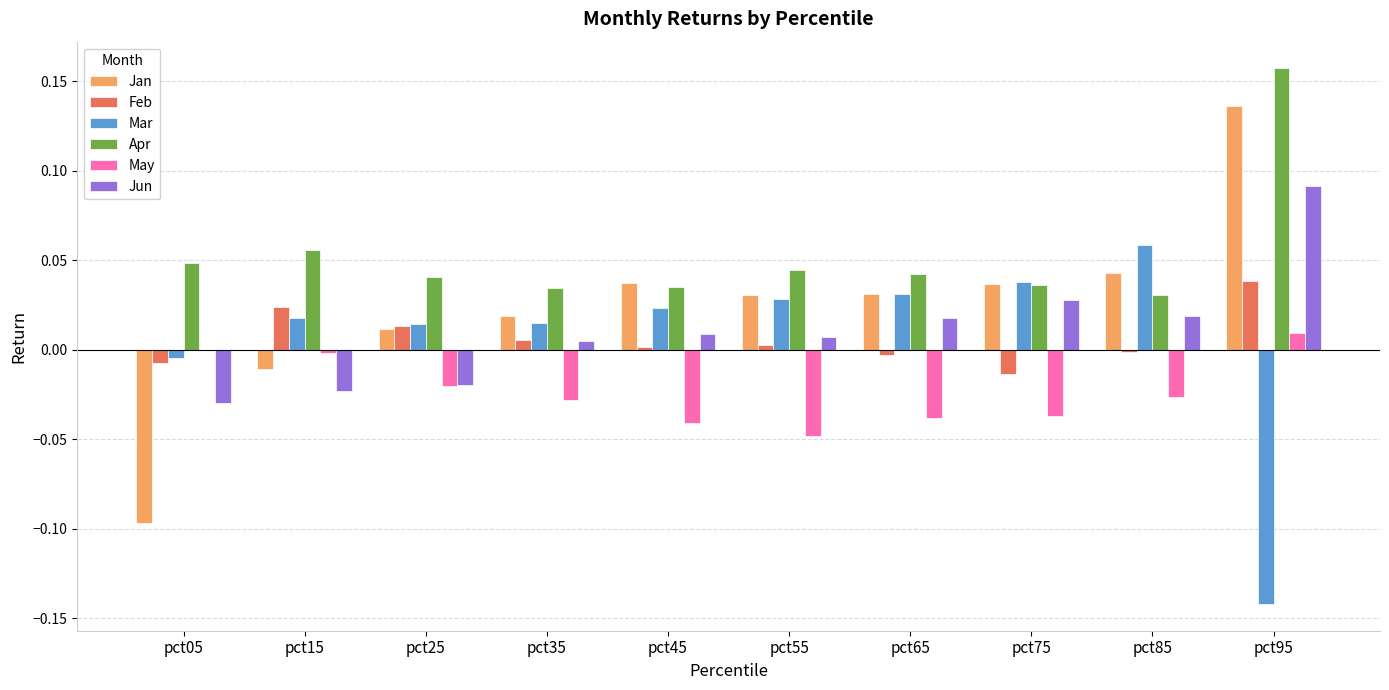

The value of Apr at pct35 is 0.1. True or false?

False